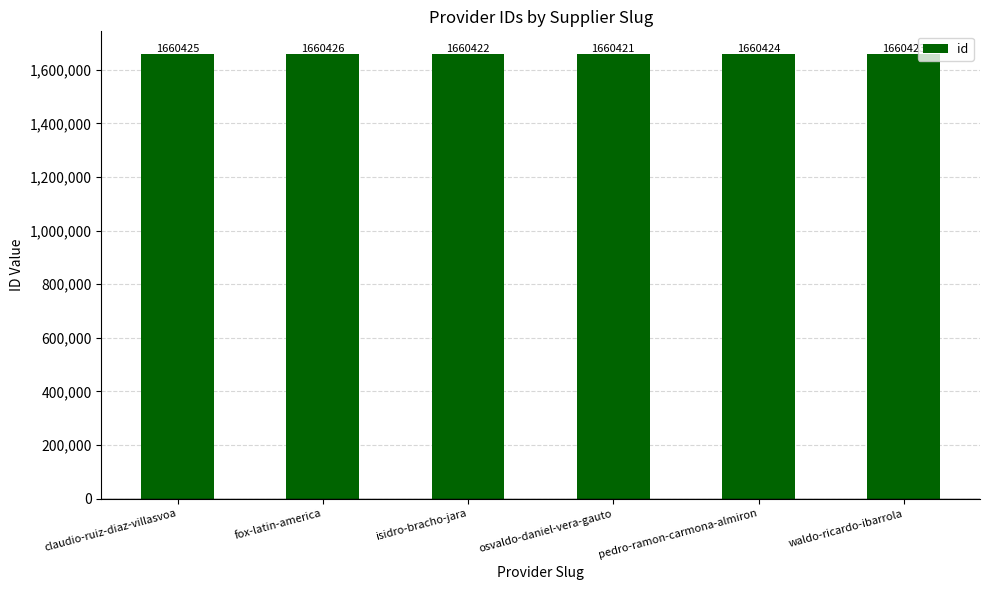

Reading left to right, extract all data points from this chart.

claudio-ruiz-diaz-villasvoa=1660425	fox-latin-america=1660426	isidro-bracho-jara=1660422	osvaldo-daniel-vera-gauto=1660421	pedro-ramon-carmona-almiron=1660424	waldo-ricardo-ibarrola=1660423